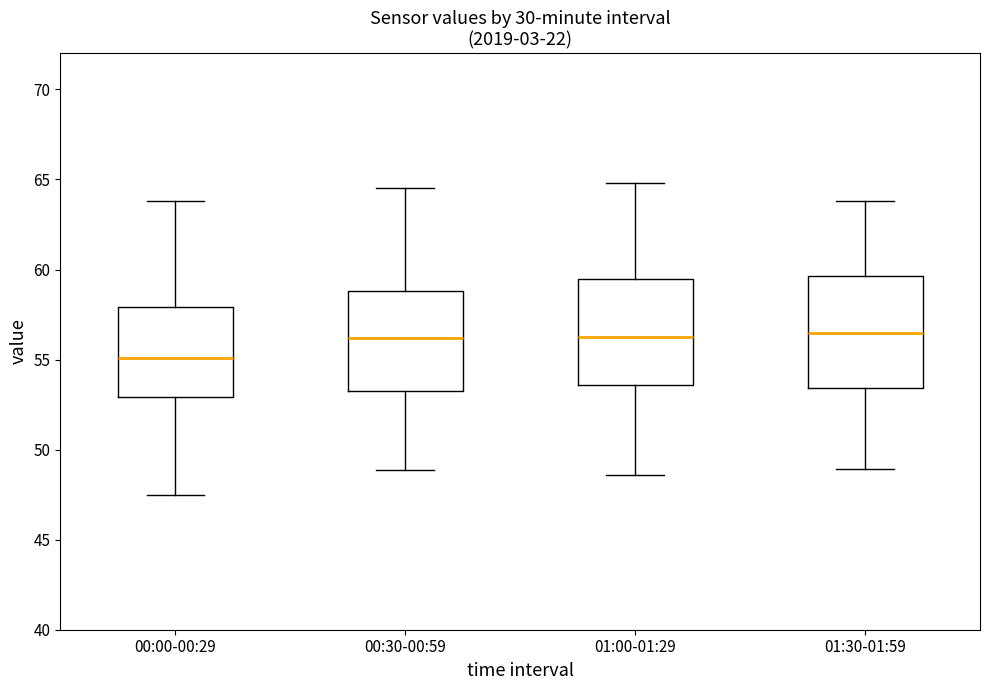

Where is the lower edge of the box for 00:30-00:59 on the y-axis? The values are not printed on the chart, so give them approximately, as read against the axis.

53.5